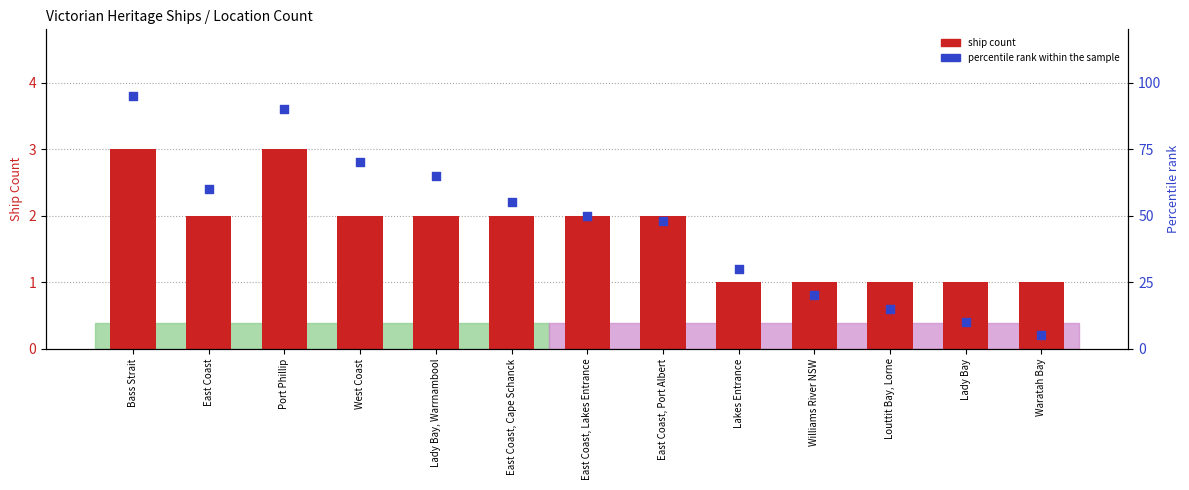

What is the total value across all series at Lakes Entrance?

31